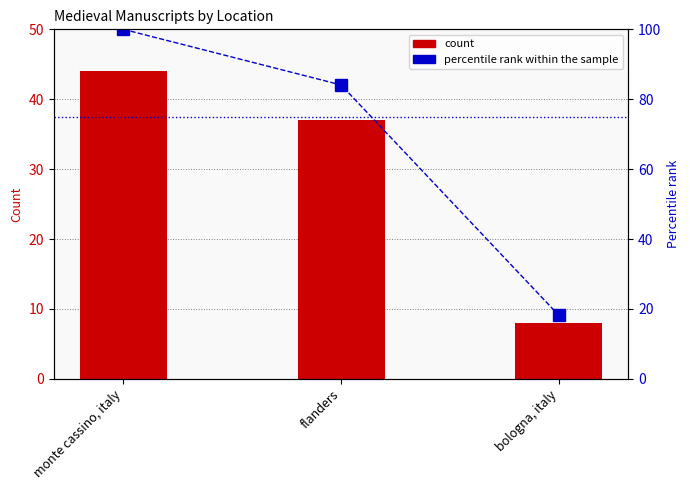

True or false: percentile rank within the sample has a value of 84.1 at flanders.

True